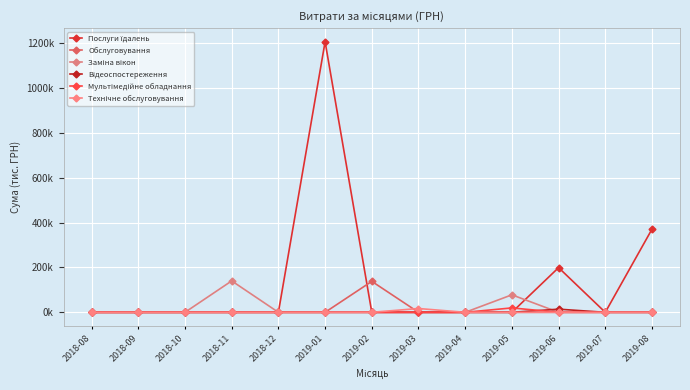

What is the sum of all Мультімедійне обладнання values?

19.6